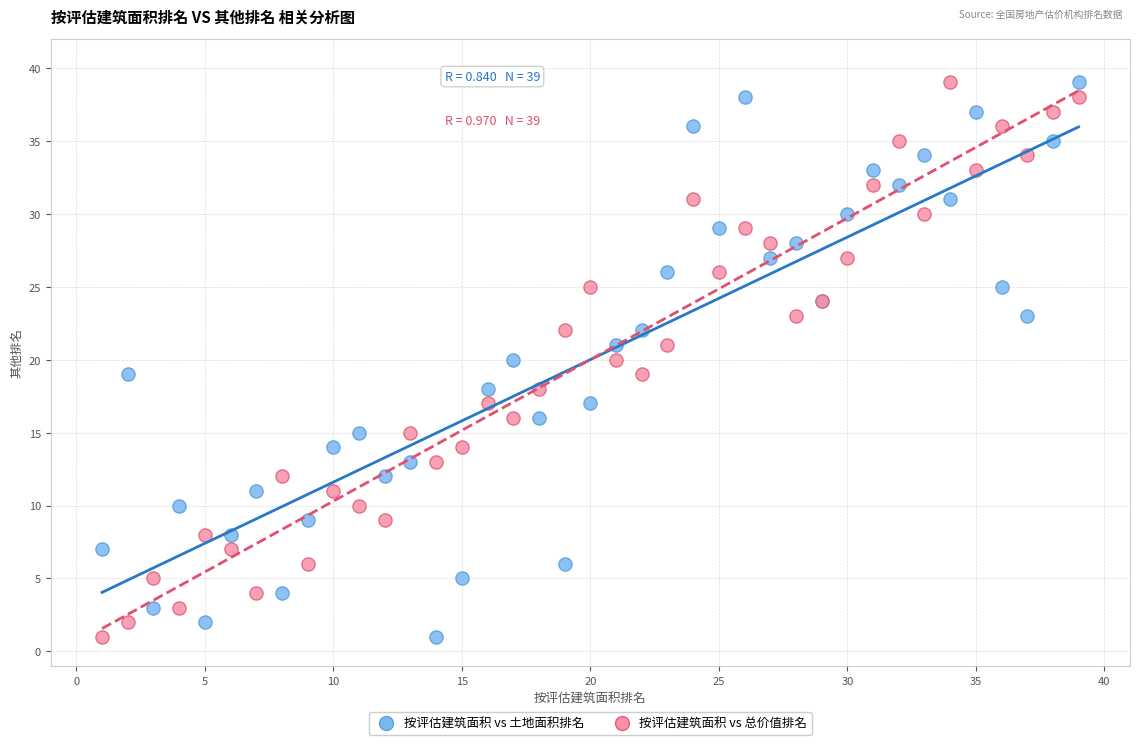

What is the X range (max minus min) for the scatter plot?

38